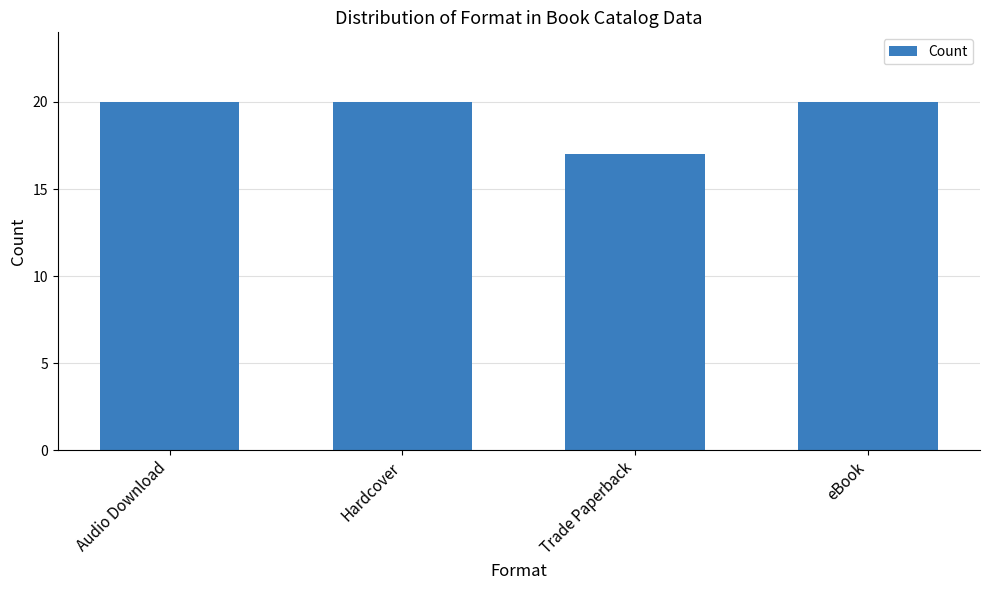

What is the smallest value displayed?

17